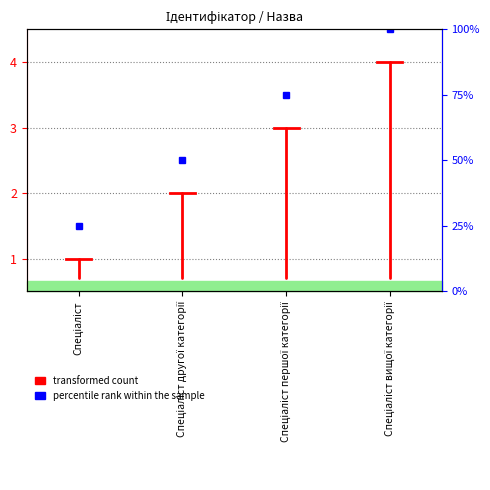

Is this an area chart (filled region under the line)?

No